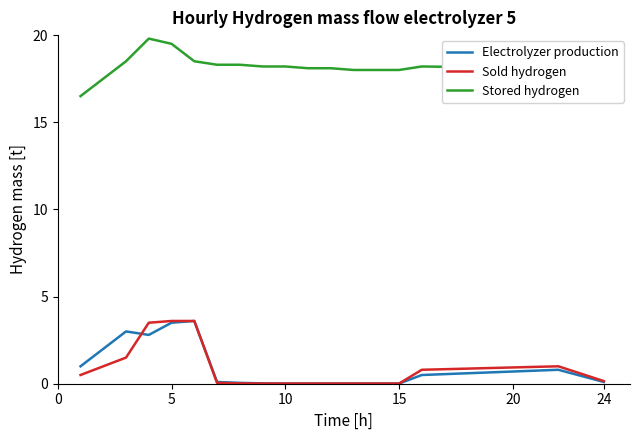

True or false: Stored hydrogen and Electrolyzer production cross at least once.

False